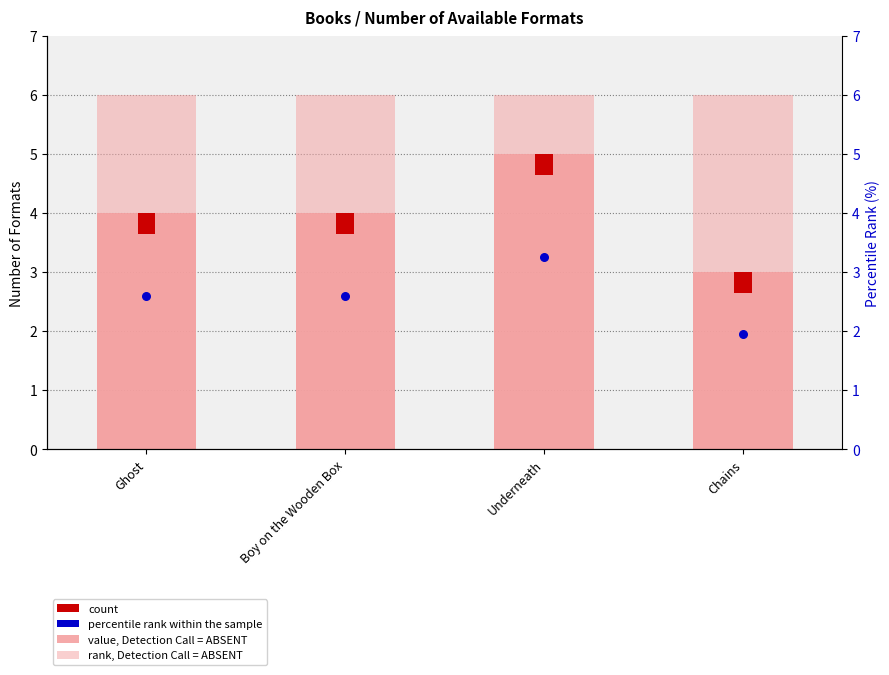

Is the value of rank, Detection Call = ABSENT at Underneath greater than the value of percentile rank within the sample at Underneath?

Yes